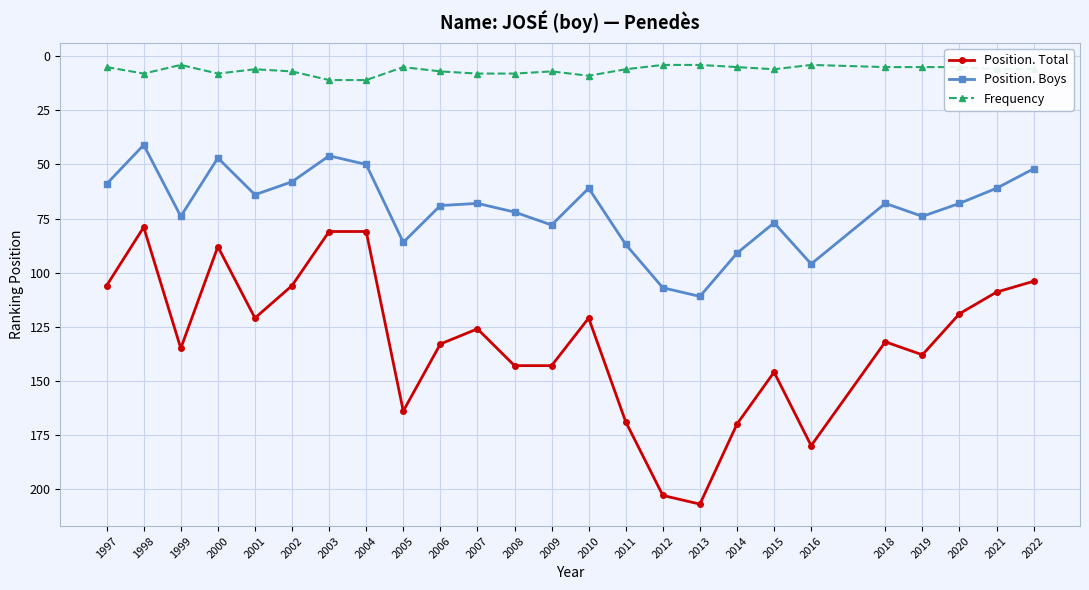

What is the spread (max minus min) of values at 2014?

165